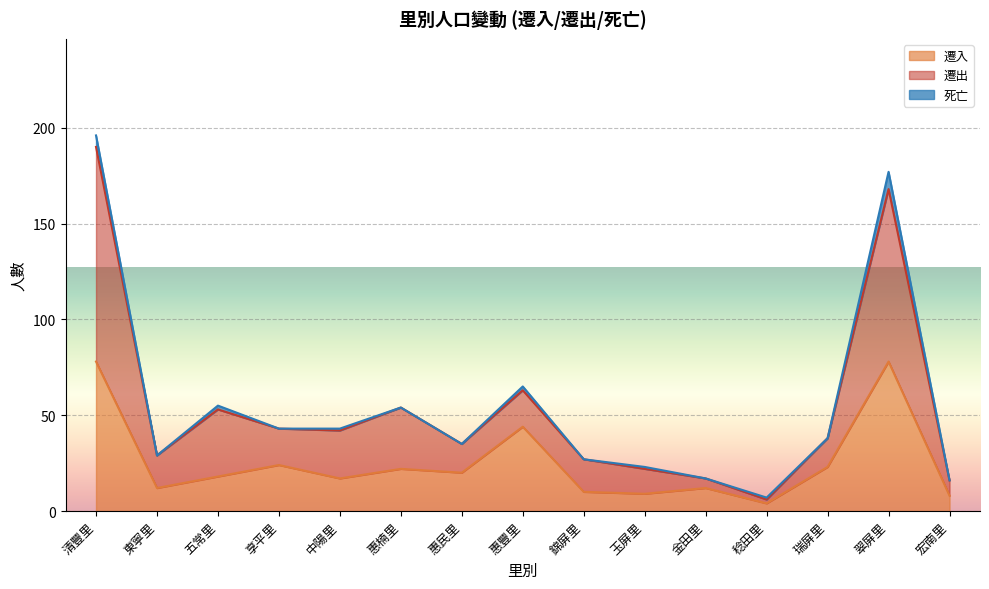

Is it true that 遷出 equals 10 at 瑞屏里?

False